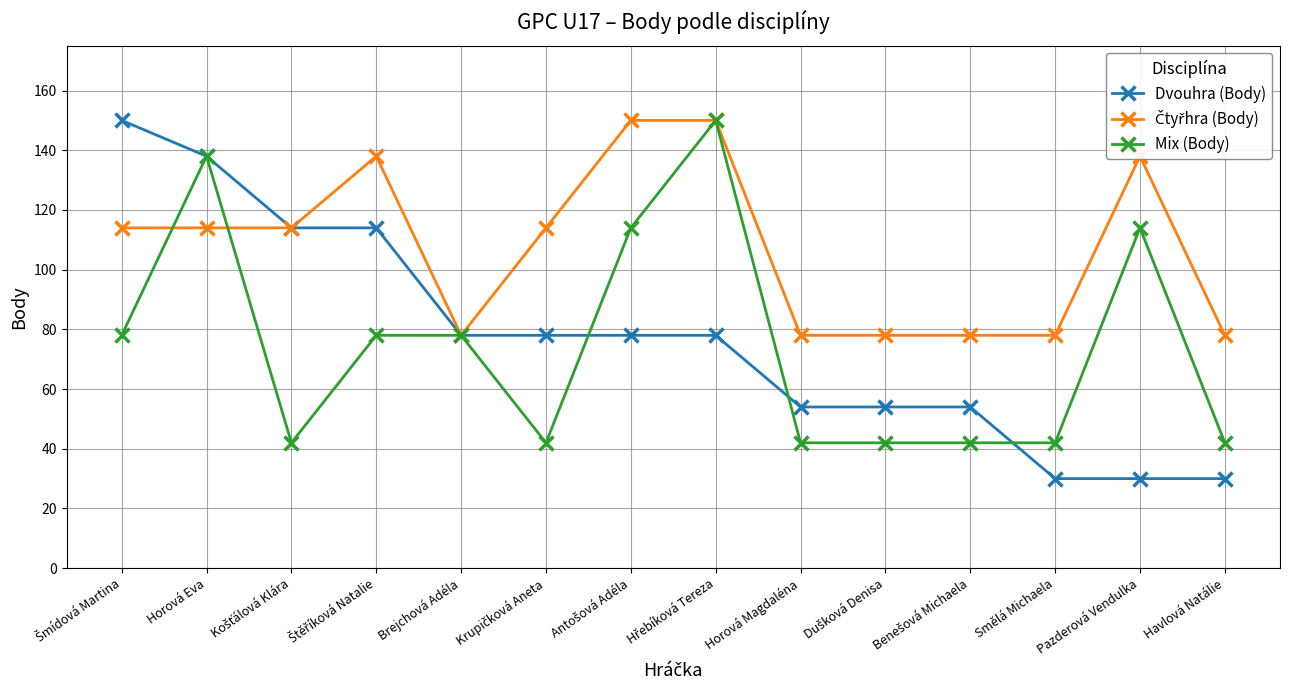

Does the chart have visible grid lines?

Yes